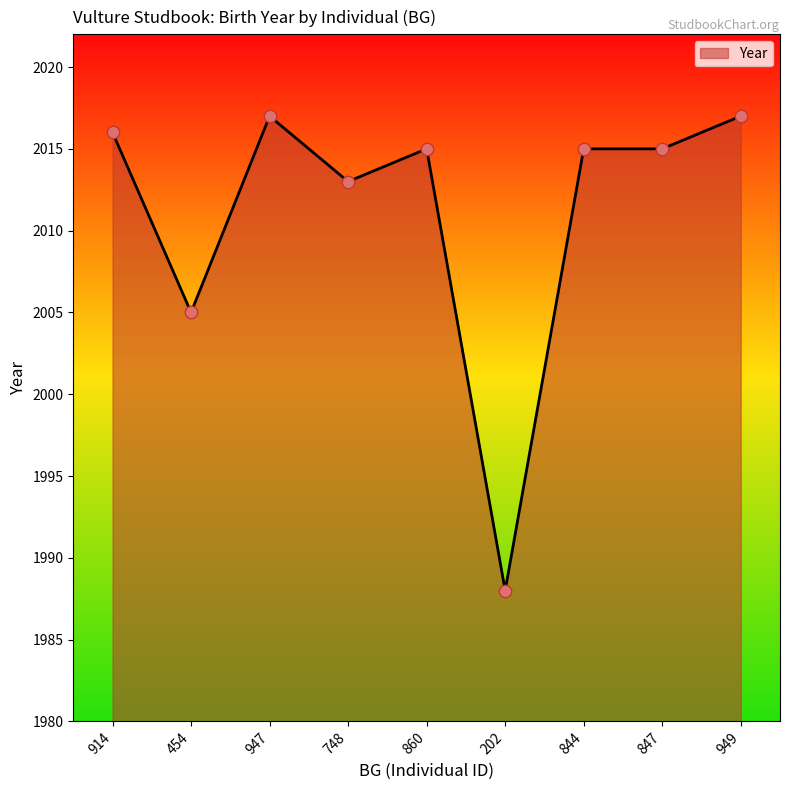

What is the ratio of the value at 947 to the value at 748?

1.0